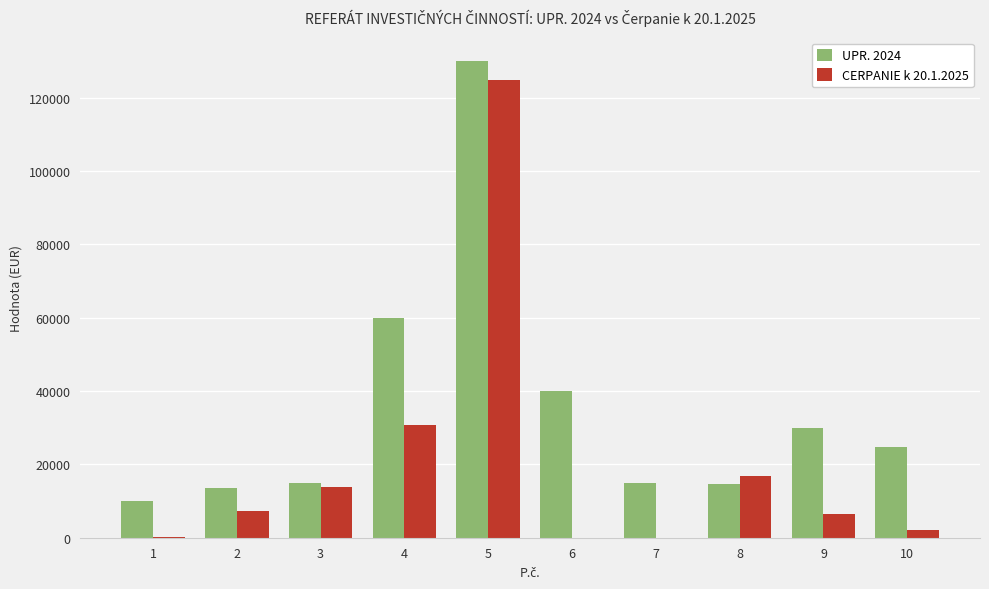

Which series has the widest spread of values?

CERPANIE k 20.1.2025